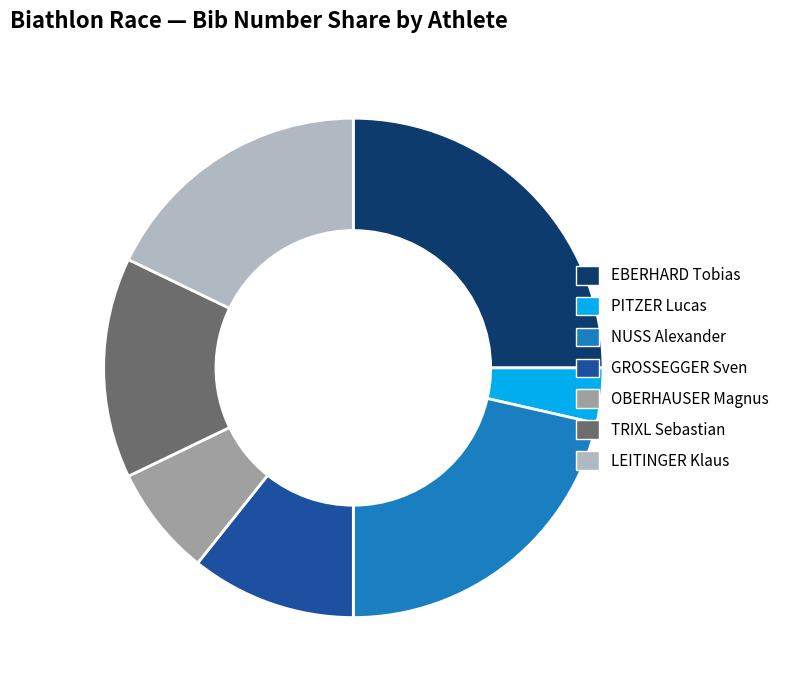

What is the smallest slice in the pie chart?

PITZER Lucas